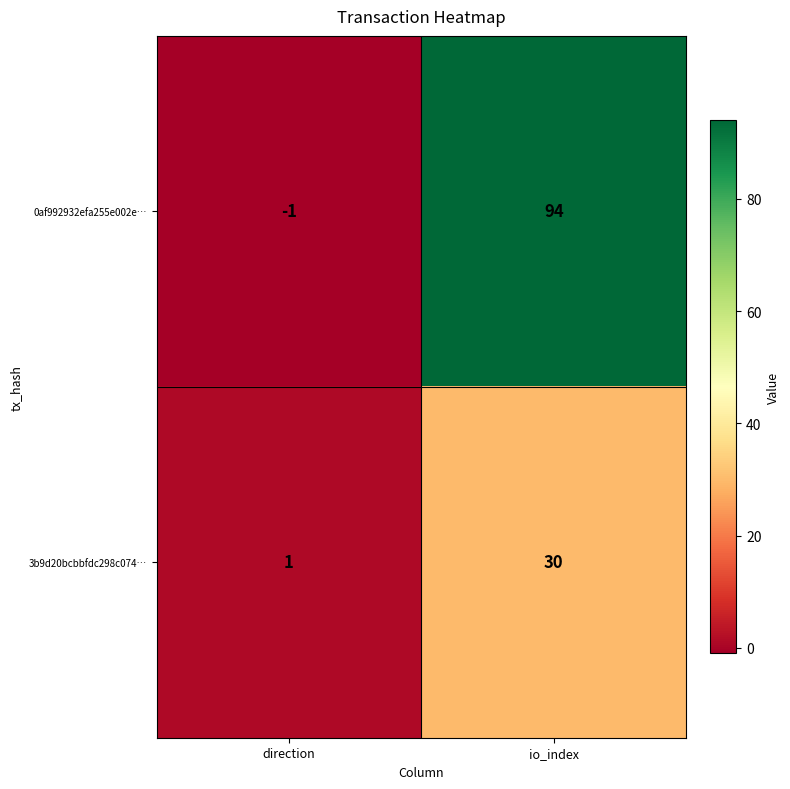

Which series has the widest spread of values?

0af992932efa255e002e…